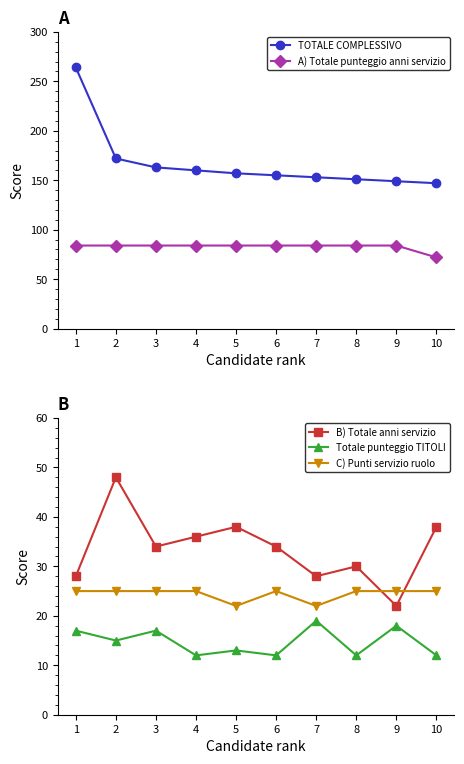

At which category does the chart reach its minimum across all series?

4